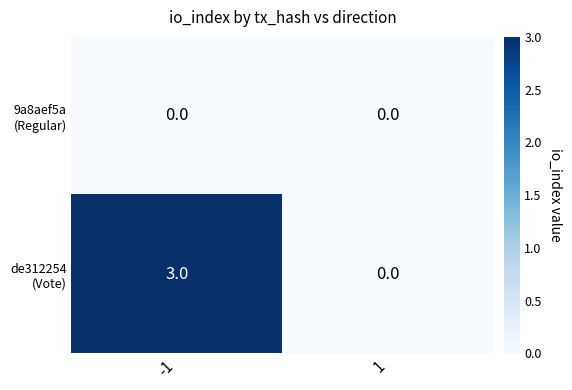

What is the total value across all series at -1?

3